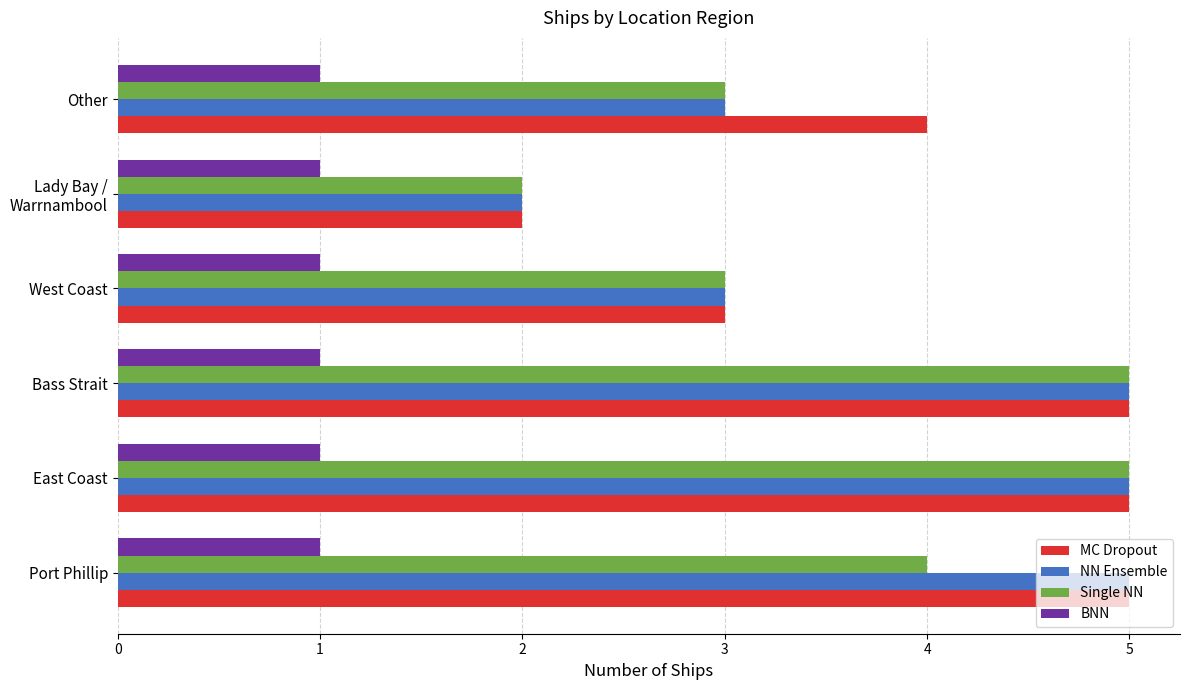

What is the difference between the highest and lowest values at Bass Strait?

4